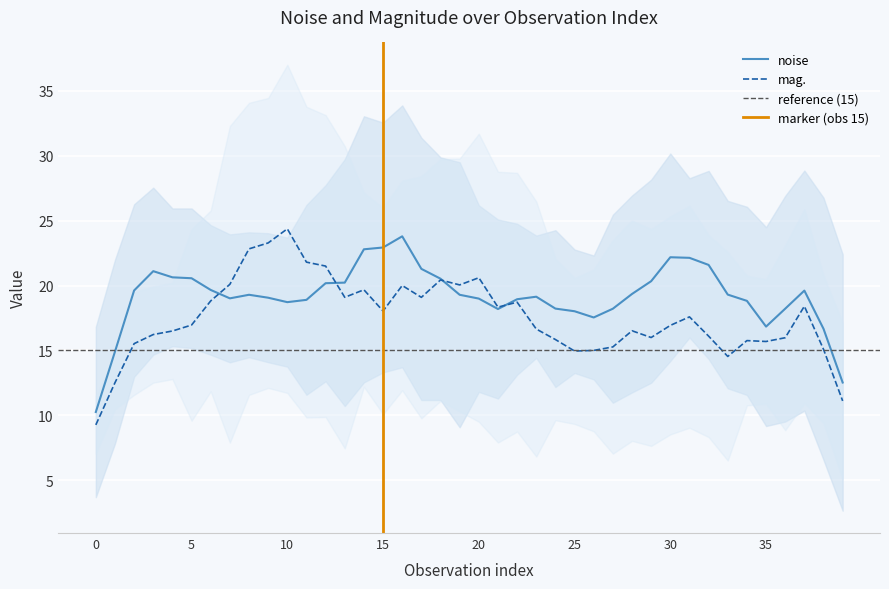

What are all the series names shown in the legend?

noise, mag.